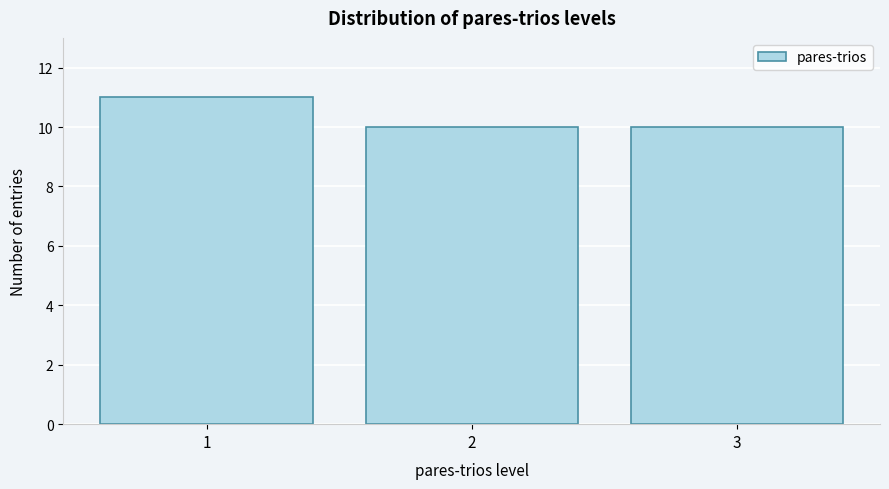

Reading right to left, list all the values displayed in this chart.

10	10	11